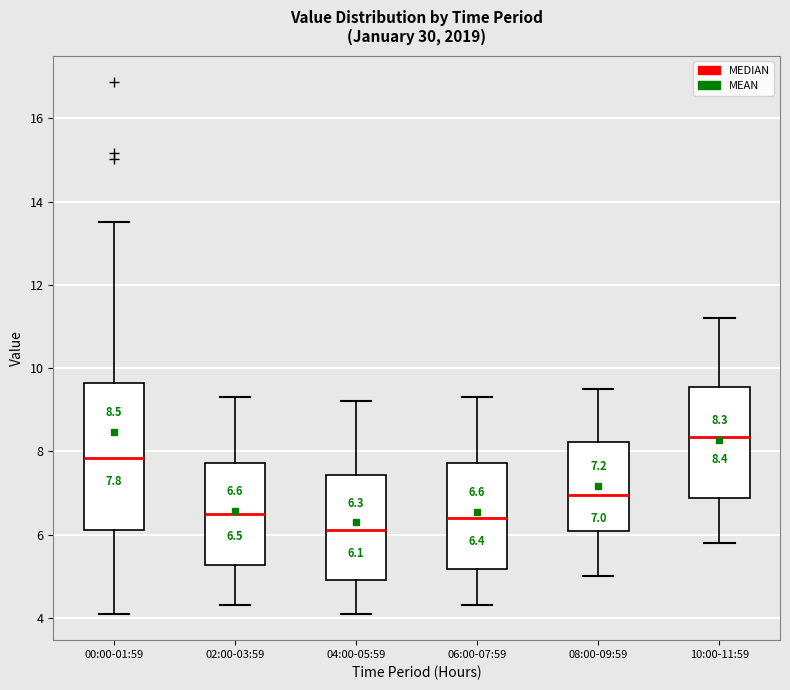

Which box has the highest median line?

10:00-11:59